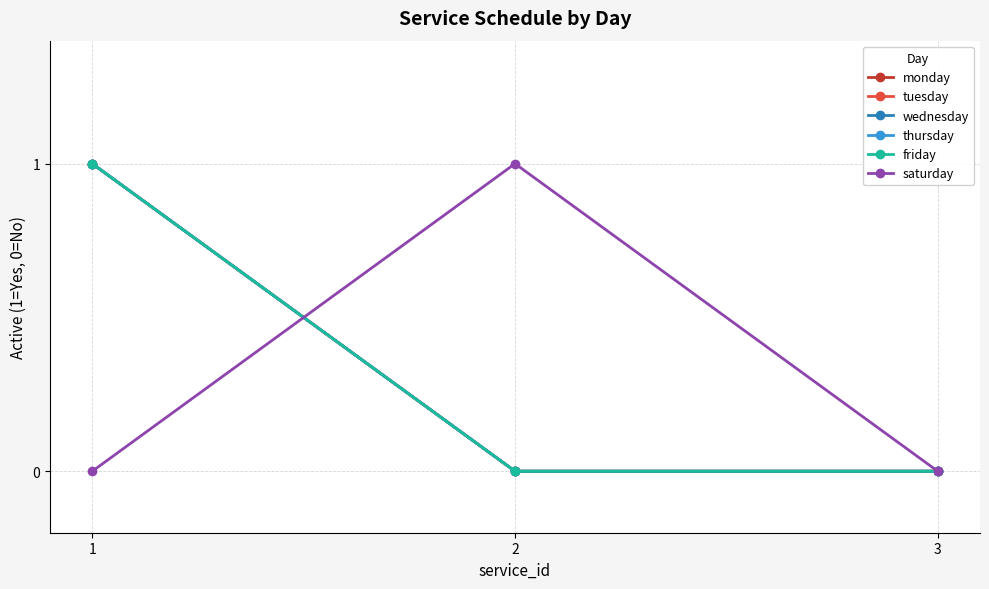

Count the saturday values in the range 0 to 1.

3